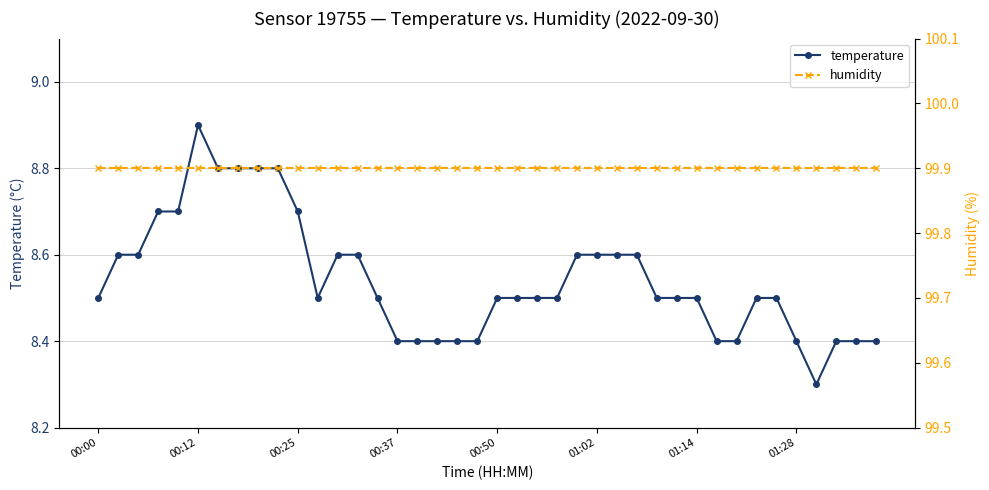

Which series has the widest spread of values?

temperature